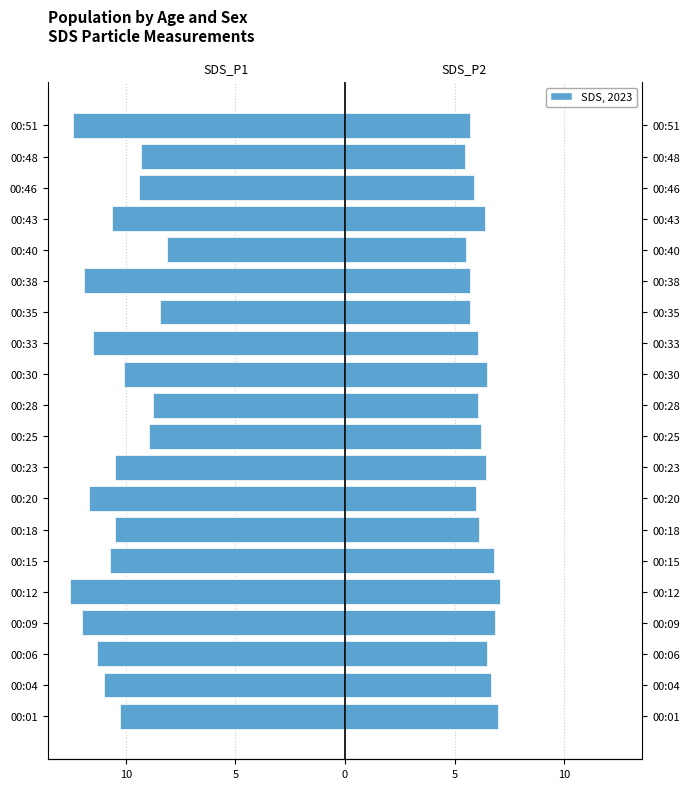

List the series in order of their overall mean, lowest first.

SDS_P1, SDS_P2